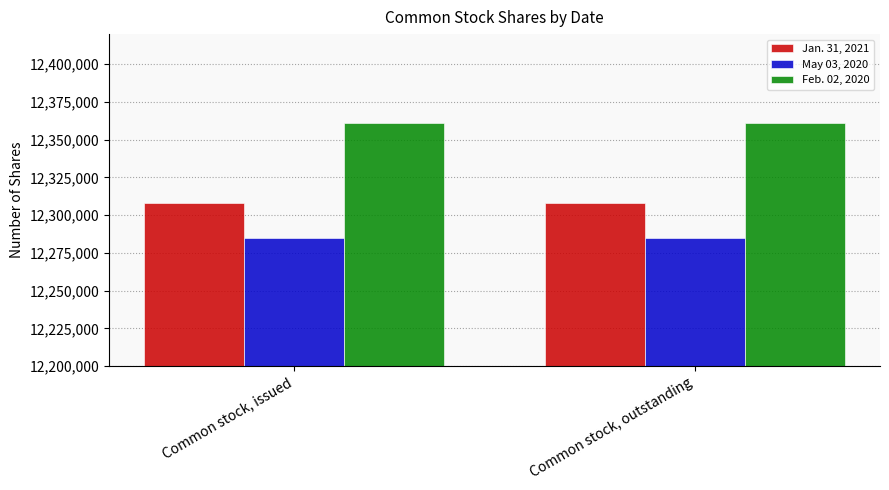

The value of May 03, 2020 at Common stock, outstanding is 12284946. True or false?

True